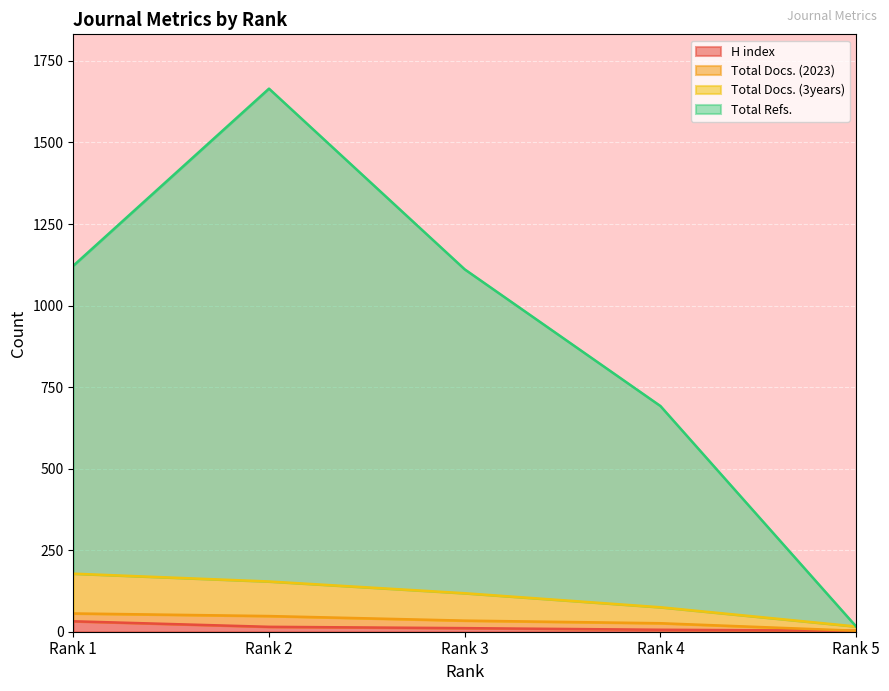

What is the difference between the maximum and second lowest values in the Total Refs. series?

973